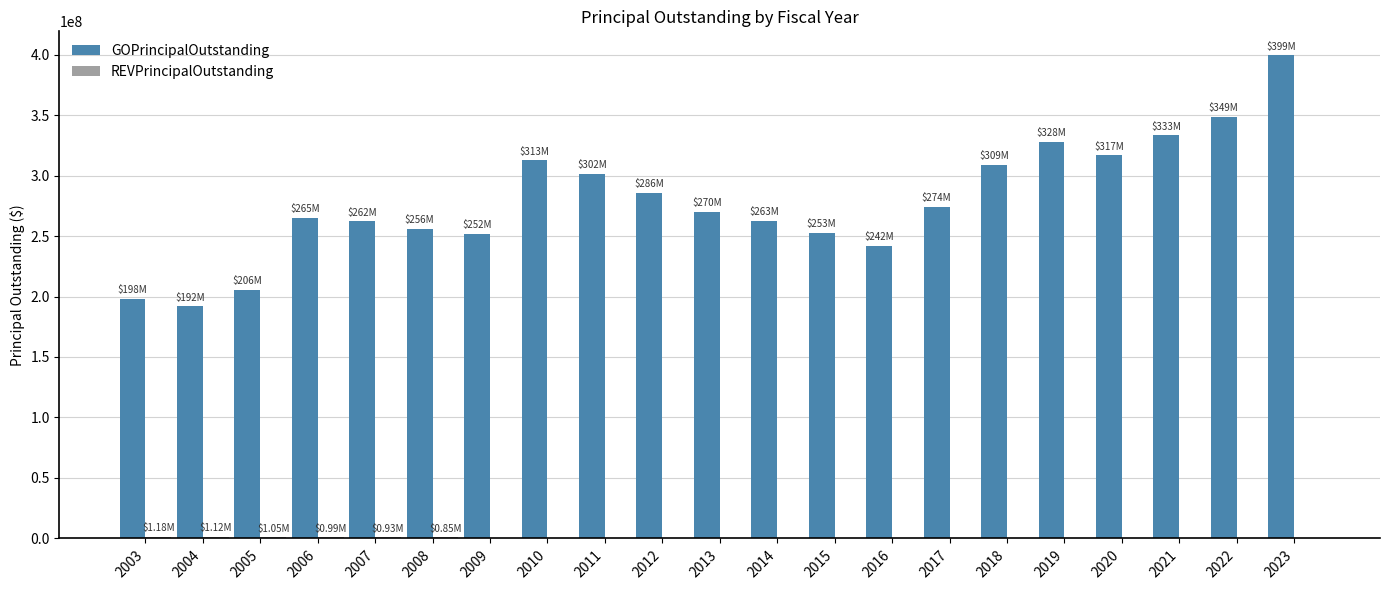

Between 2010 and 2014, which series saw the biggest shift?

GOPrincipalOutstanding